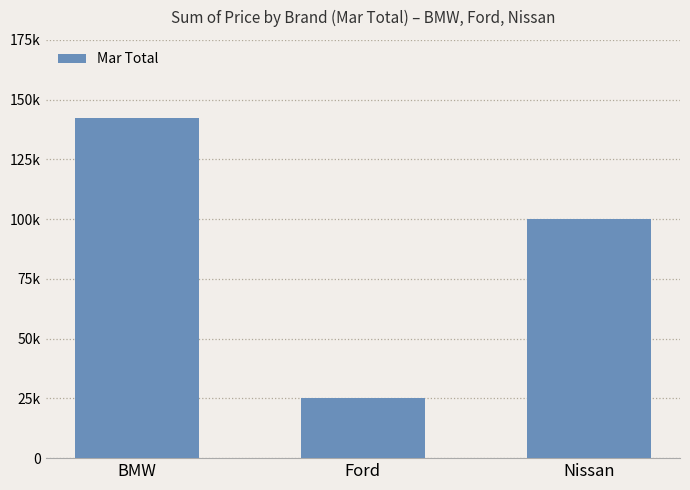

What is the sum of the values at Nissan and BMW?

242360